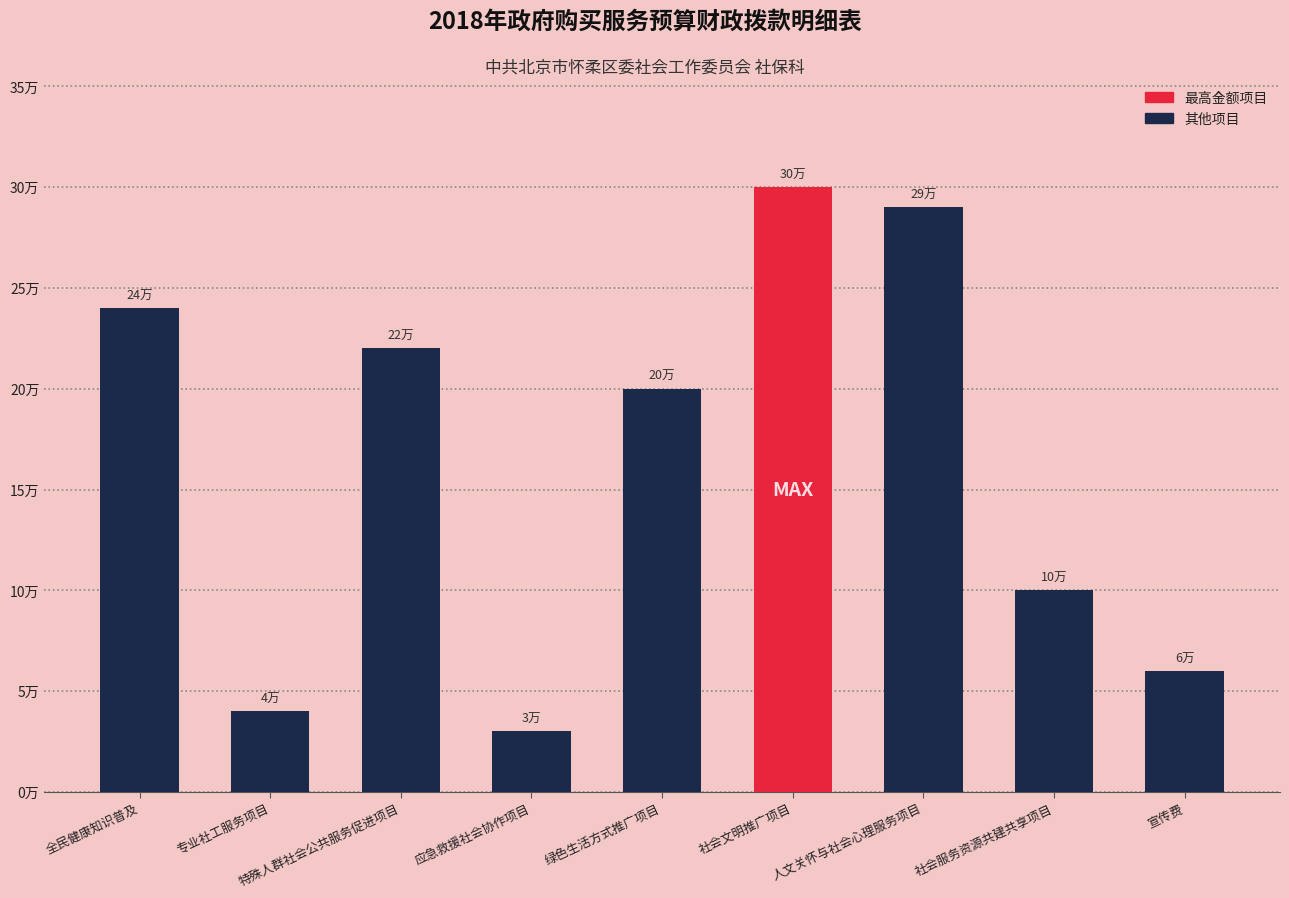

What is the label of the 2nd bar from the right?

社会服务资源共建共享项目